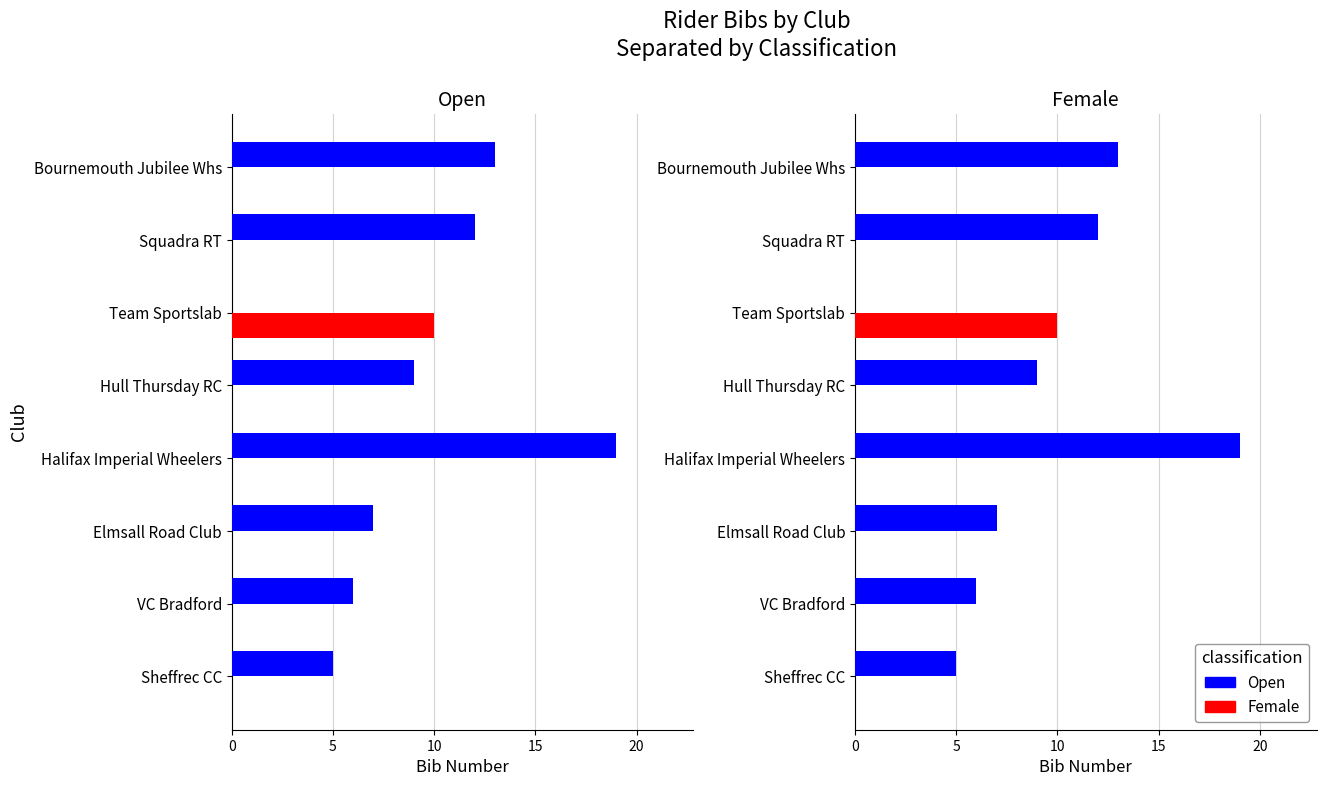

What is the value of the Open bar at the 8th from the left?

13